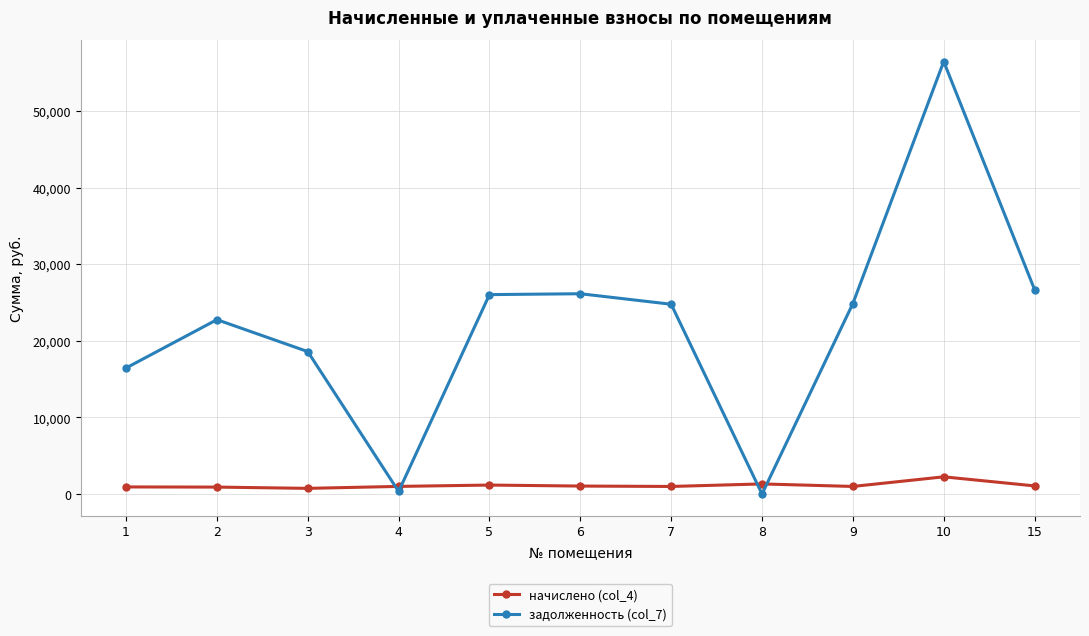

Does the chart have visible grid lines?

Yes